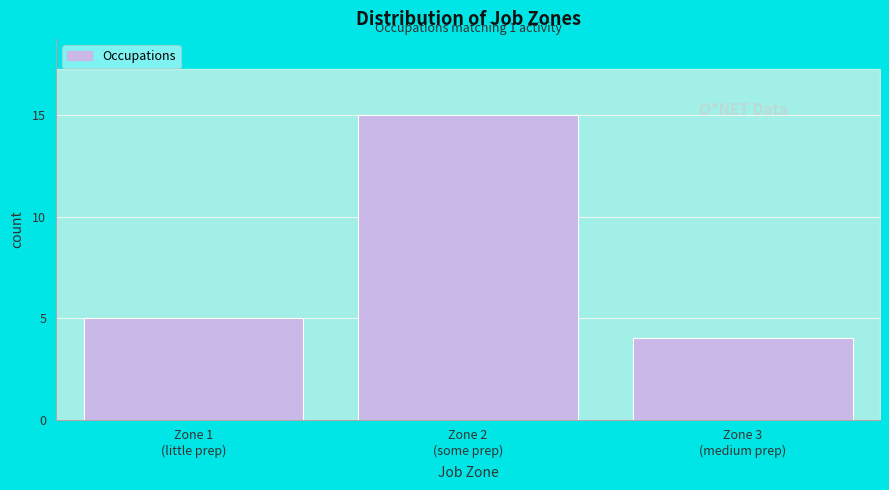

Reading left to right, list all the values displayed in this chart.

5	15	4